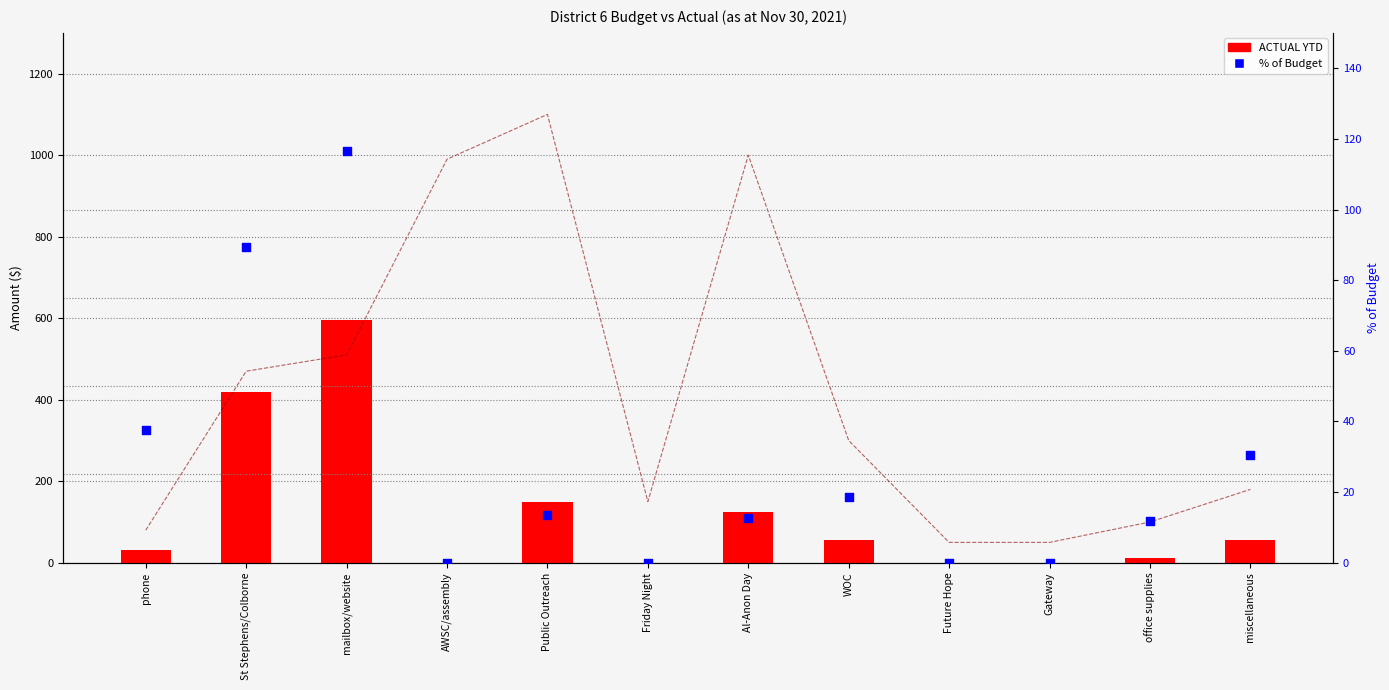

Which series contains the lowest Y value?

ACTUAL YTD